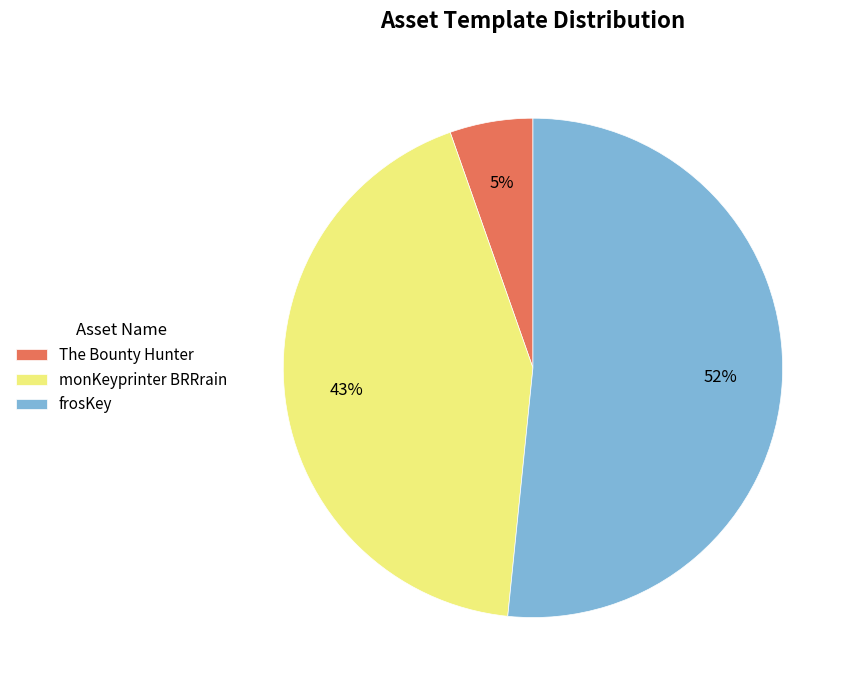

What percentage is the The Bounty Hunter slice, to the nearest percent?

5%